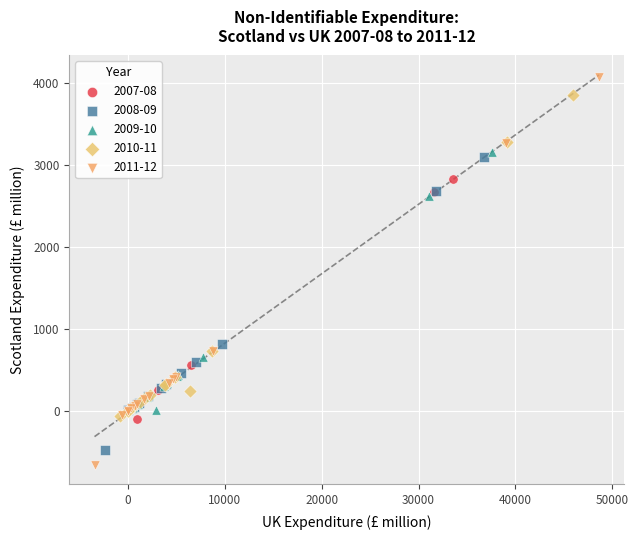

Which series has the largest Y range (max minus min)?

2011-12